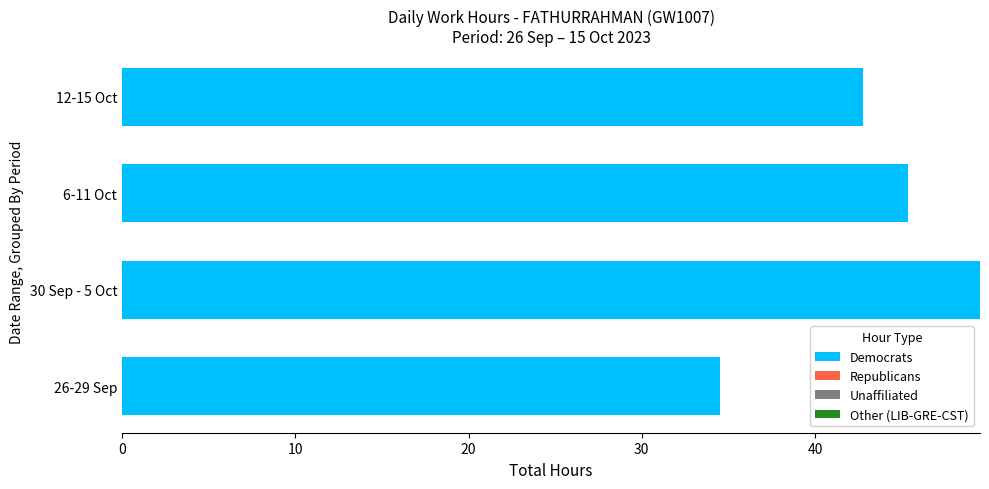

Which has a higher value, 6-11 Oct or 26-29 Sep?

6-11 Oct